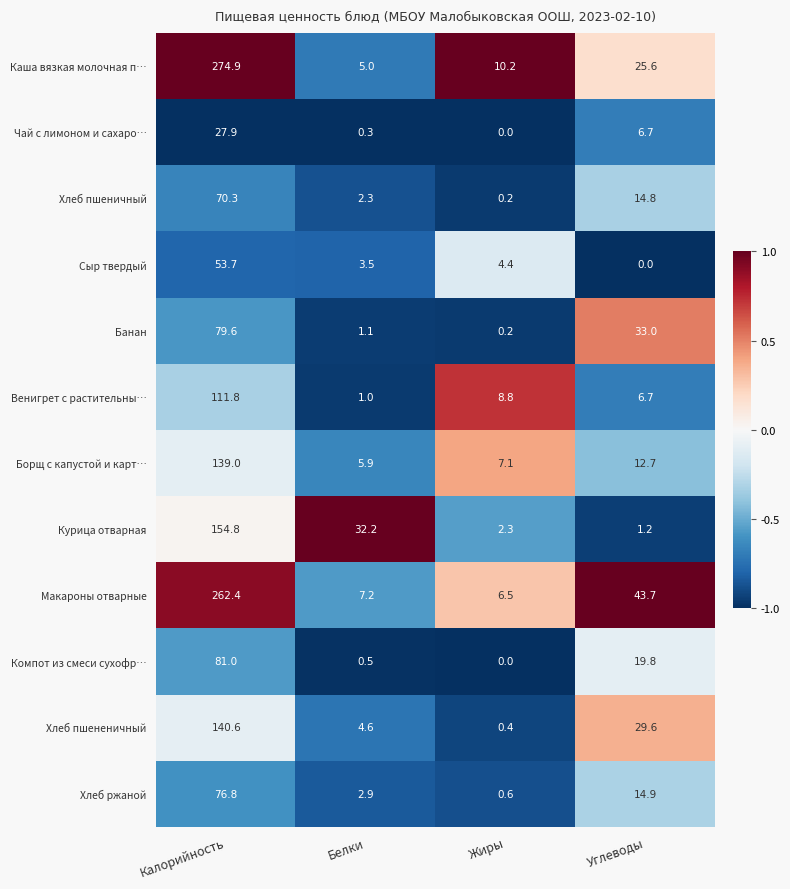

What is the difference between the second highest and minimum values in the Хлеб пшененичный series?

29.2